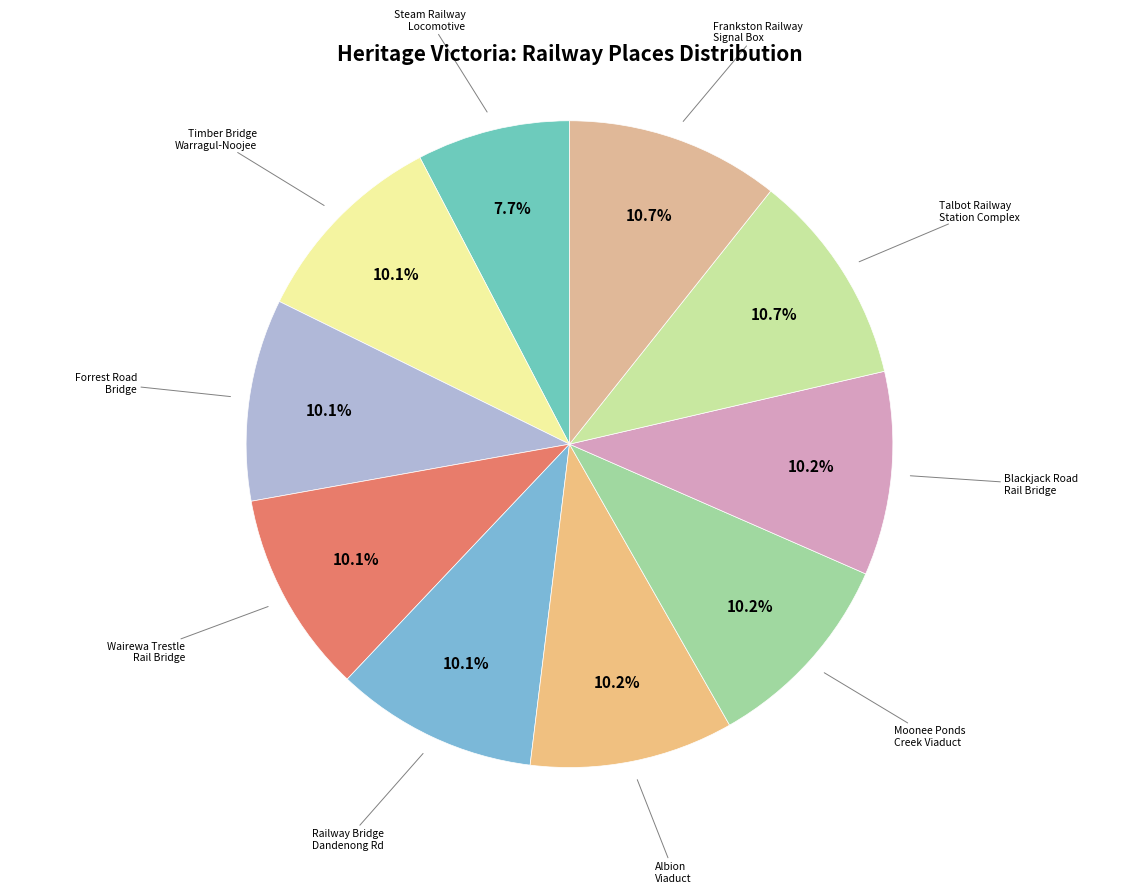

What is the ratio of the value at Blackjack Road Rail Bridge to the value at Forrest Road Bridge?

1.0